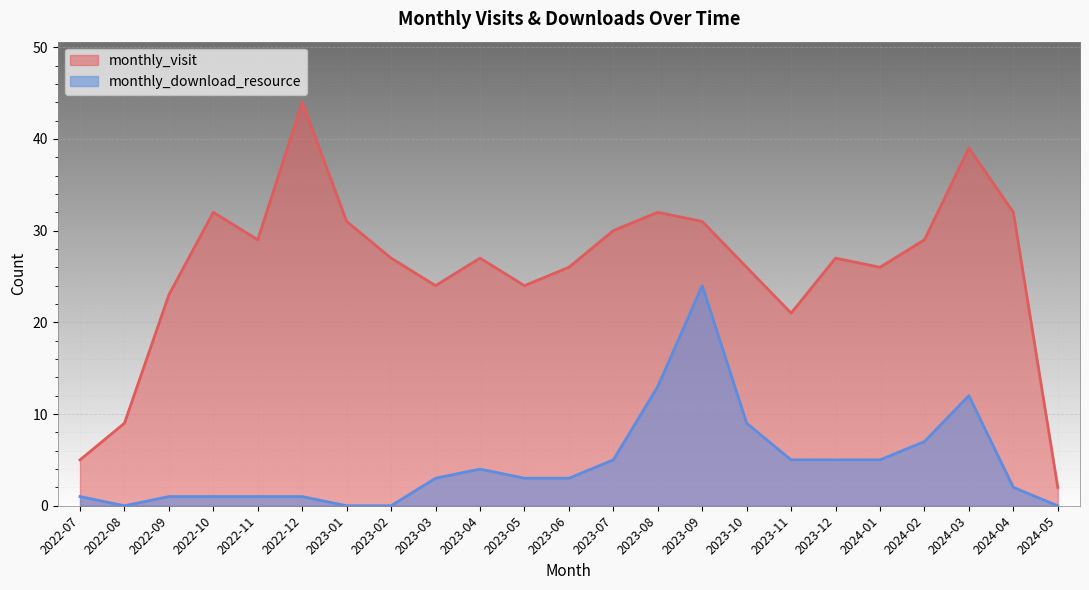

What are all the series names shown in the legend?

monthly_visit, monthly_download_resource